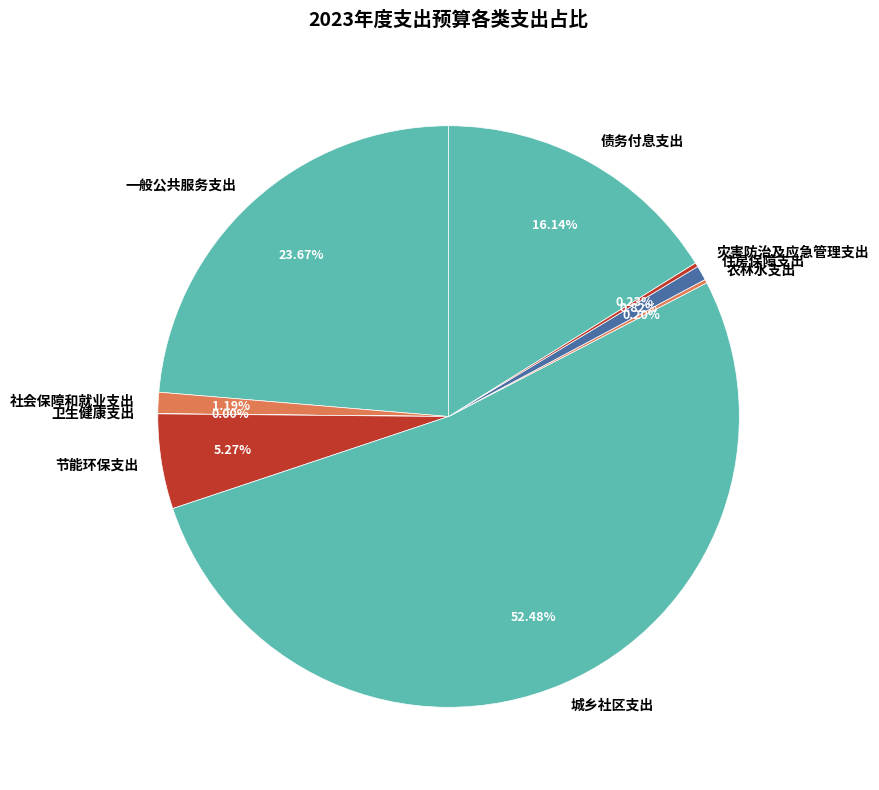

Which slice is the largest?

城乡社区支出